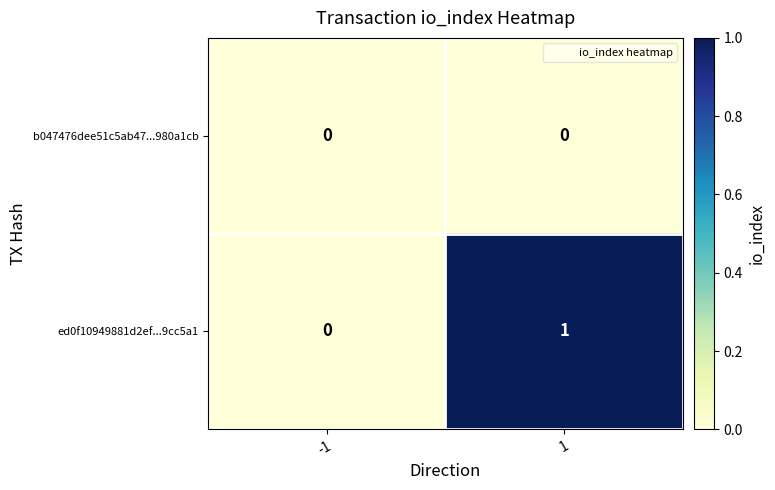

Is it true that ed0f10949881d2ef...9cc5a1 equals 0 at -1?

True